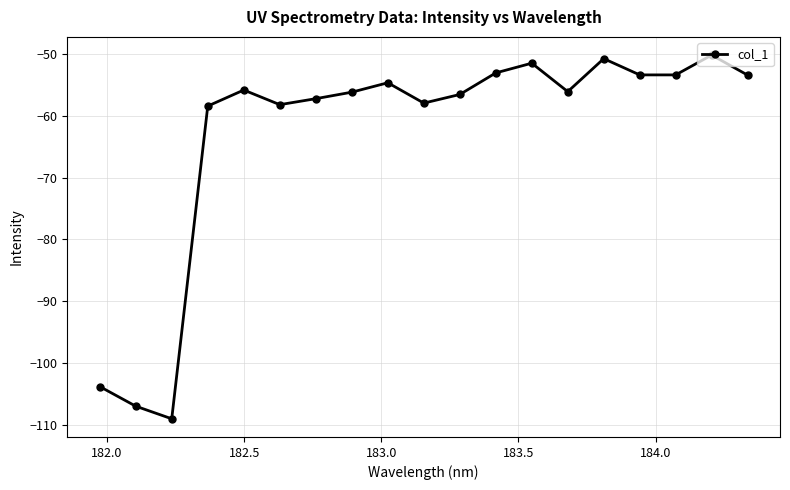

True or false: the data has more than 1 interior local peaks.

True